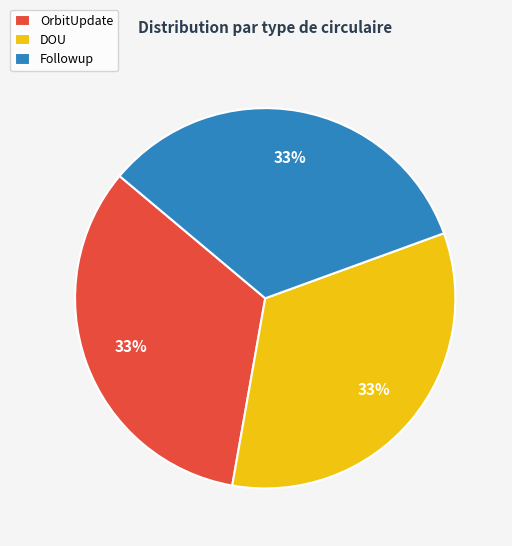

To the nearest percent, what is the average slice percentage?

33%